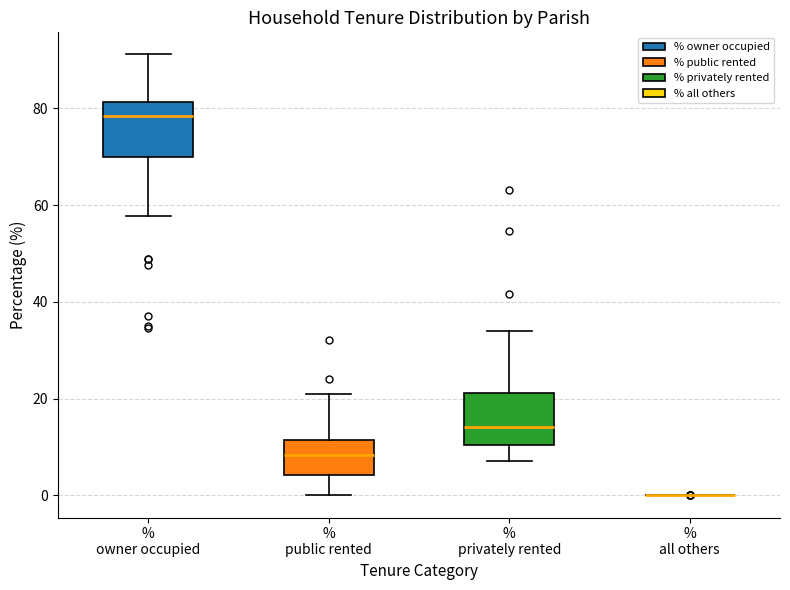

Reading left to right, read every box against the y-axis: the position of its median line, the range the box covers, and the ends of its whiskers. The values are not printed on the chart, so give them approximately, as read against the axis.

% owner occupied: median 78, box 70 to 82, whiskers 58 to 92
% public rented: median 8, box 4 to 12, whiskers 0 to 20
% privately rented: median 14, box 10 to 22, whiskers 8 to 34
% all others: box collapsed to a line at 0, whiskers 0 to 0